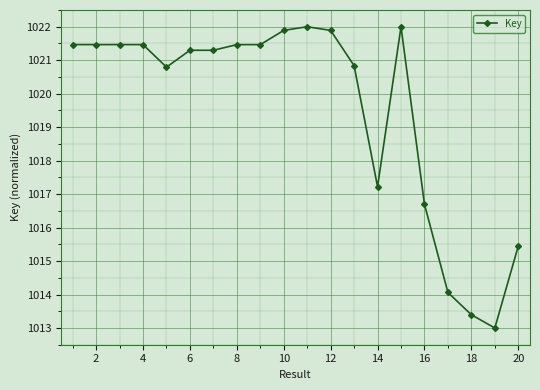

True or false: the data has more than 2 interior local peaks.

True